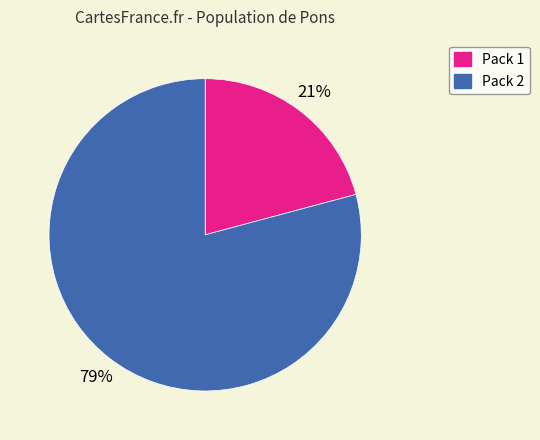

What is the majority slice?

Pack 2